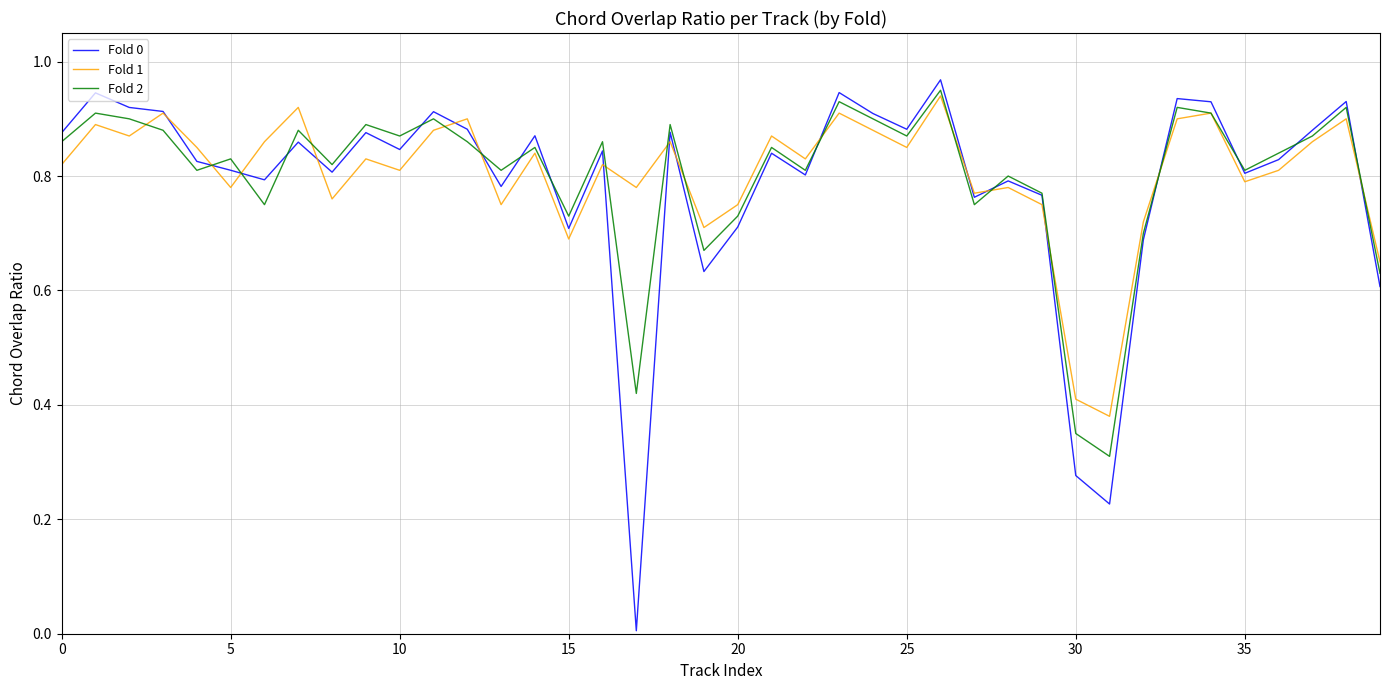

The Fold 0 series shows 0.8 at 5. True or false?

True